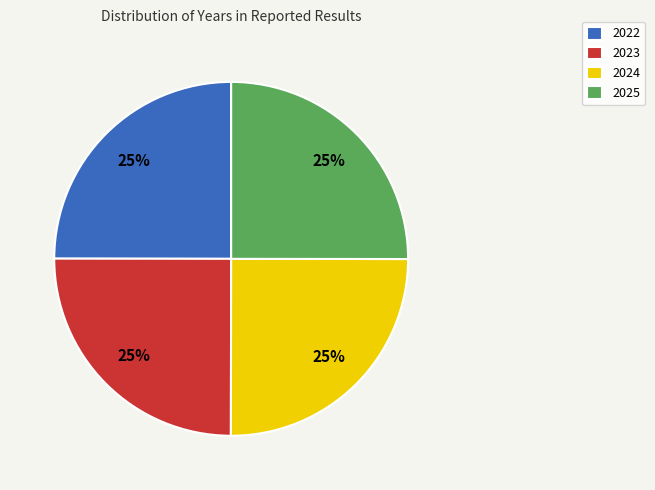

Is it true that 2023 is 25% of the pie?

True